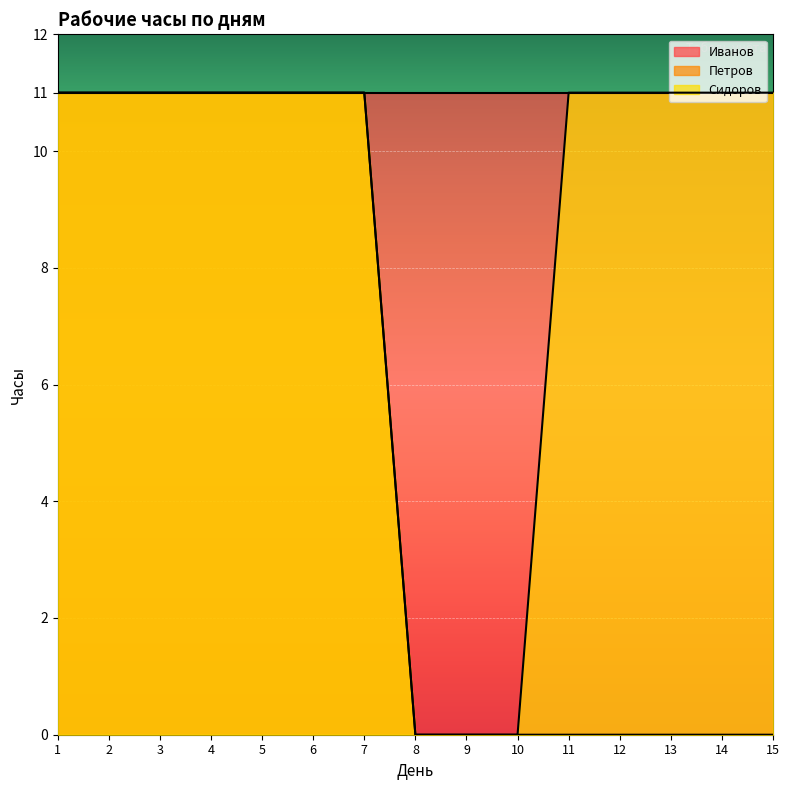

What is the highest value of the Петров series?

11